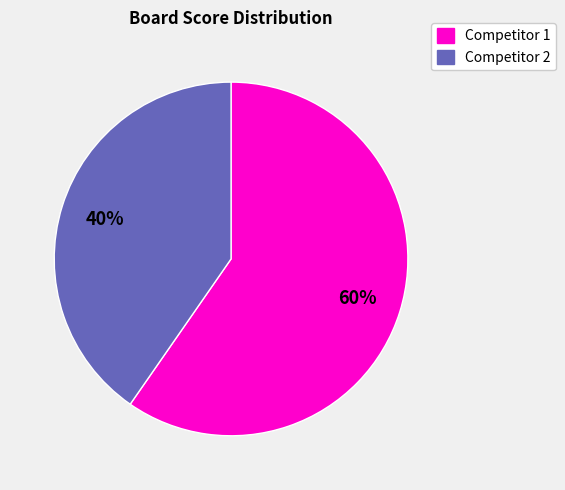

Does any single category account for the majority?

Yes